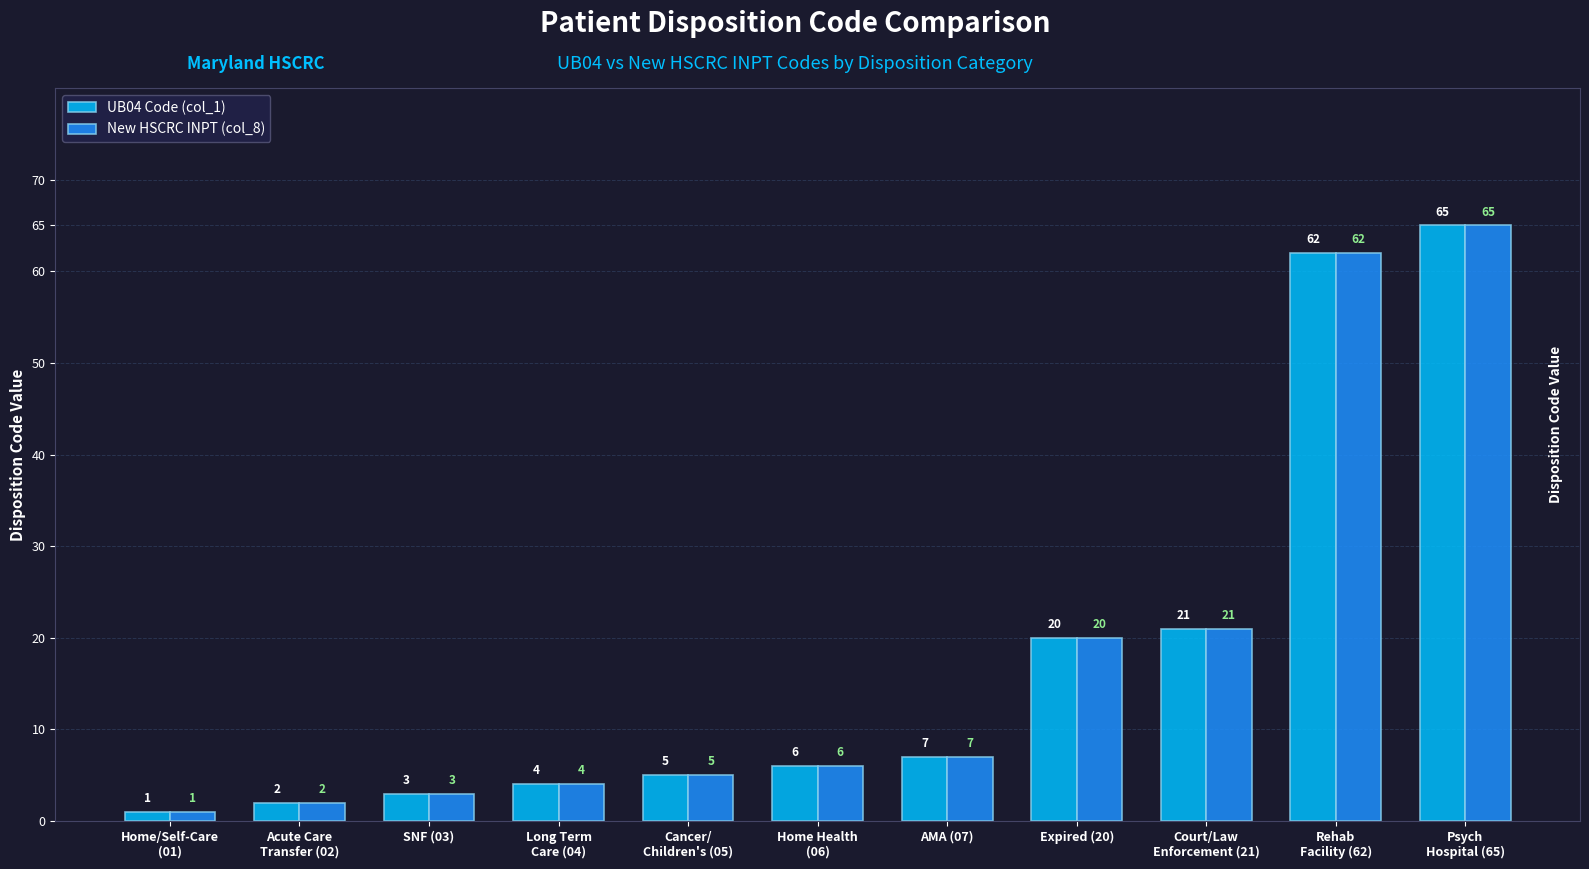

What is the value of the New HSCRC INPT (col_8) bar at the 9th from the left?

21